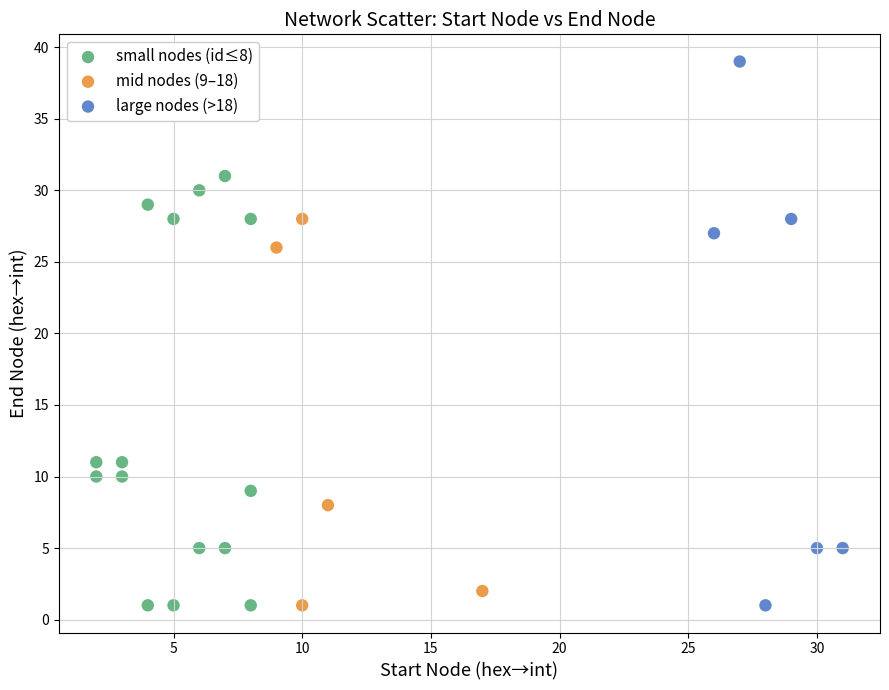

Which series has the largest Y range (max minus min)?

large nodes (>18)